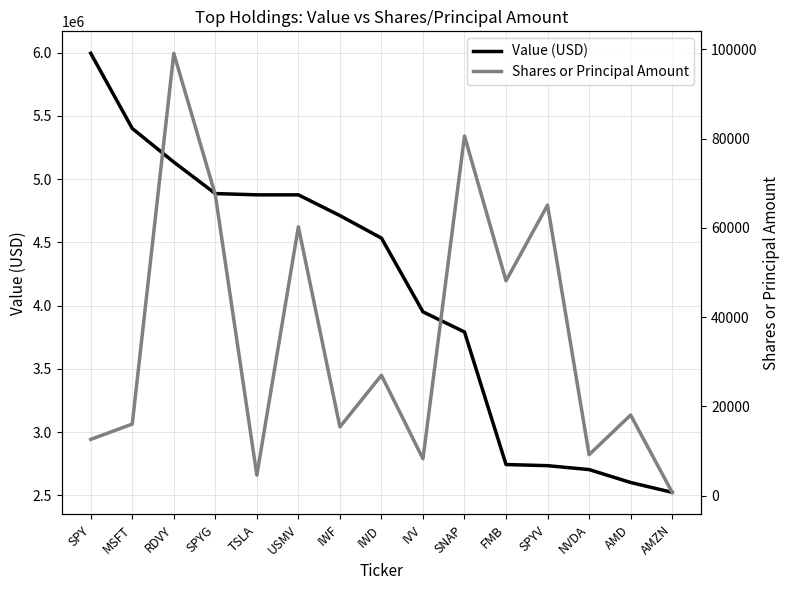

How many lines are shown in the chart?

2